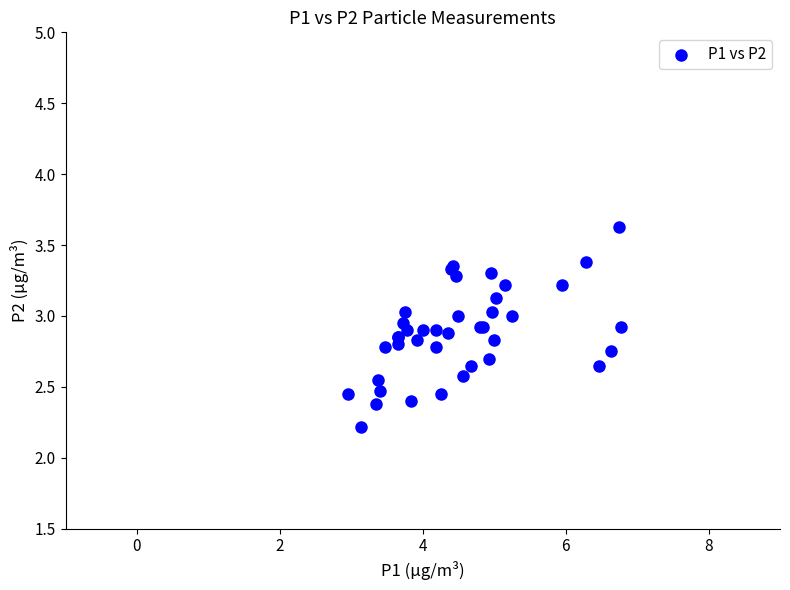

What Y value in the scatter plot is closest to 2?

2.2